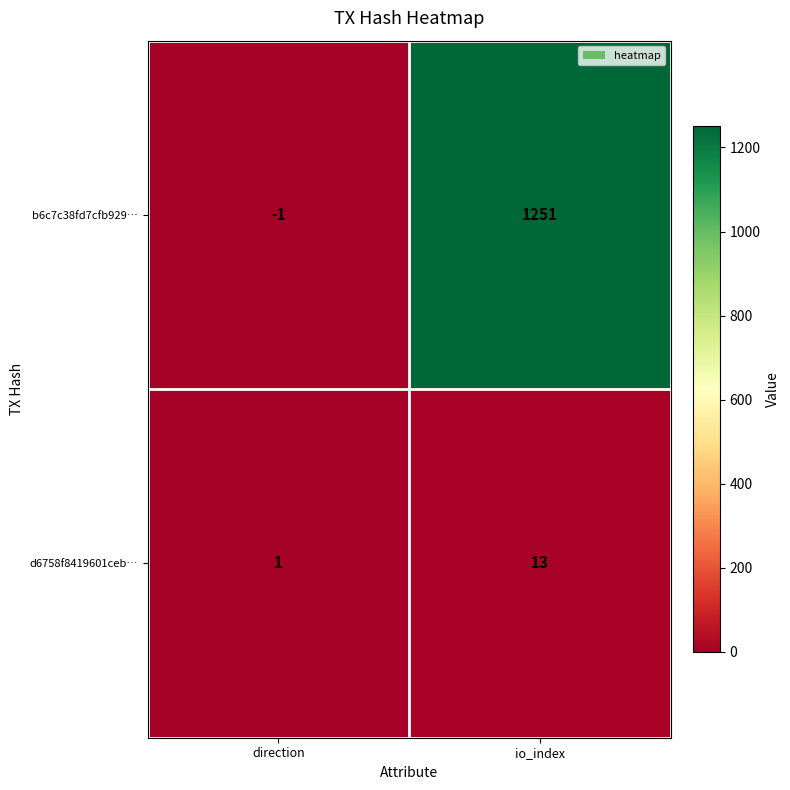

What is the average value of the d6758f8419601ceb… series?

7